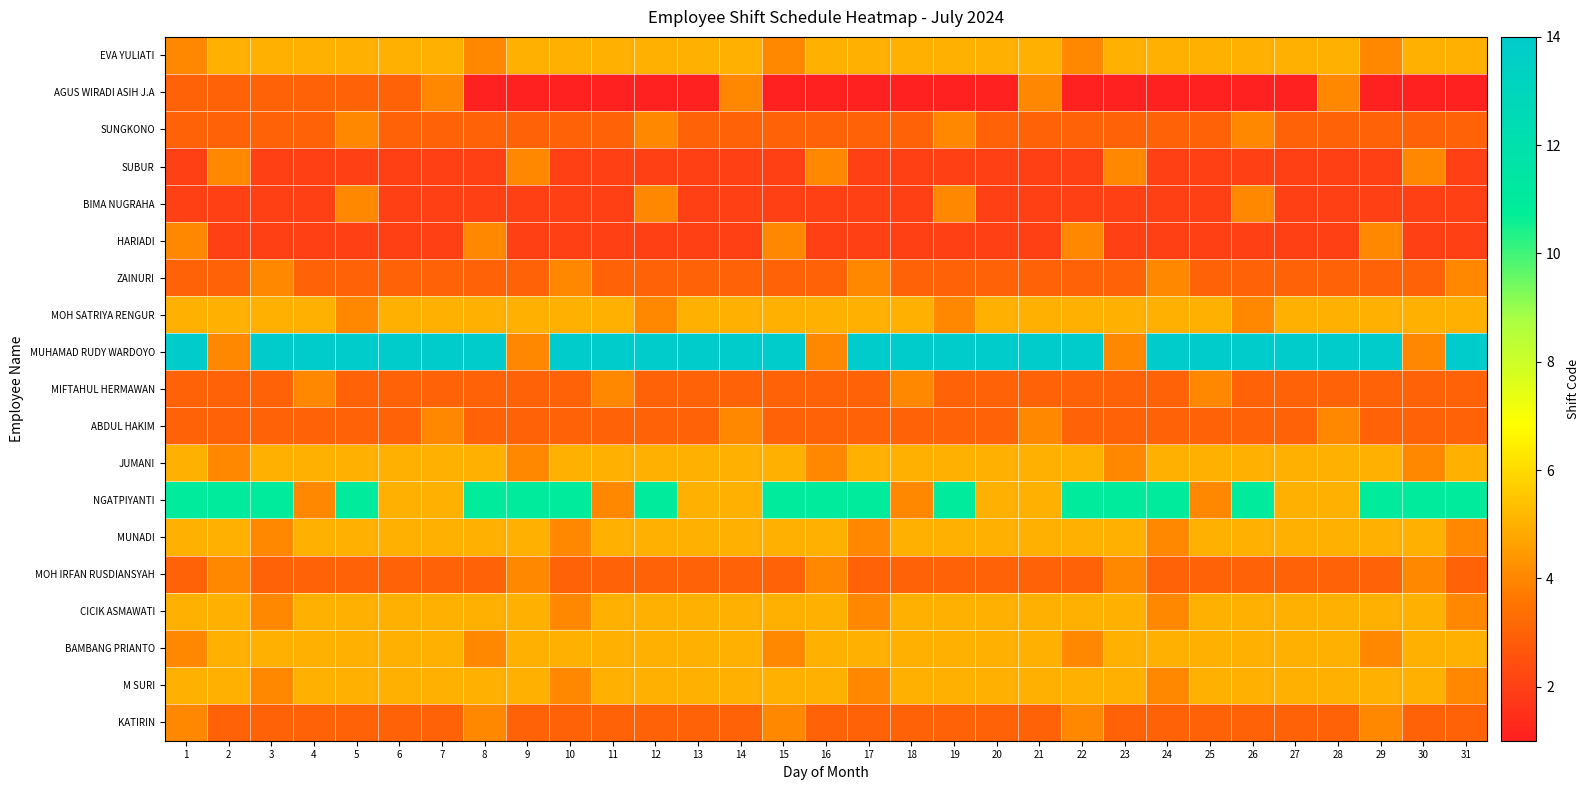

Rank the series by their maximum value, from lowest to highest.

AGUS WIRADI ASIH J.A, SUNGKONO, SUBUR, BIMA NUGRAHA, HARIADI, ZAINURI, MIFTAHUL HERMAWAN, ABDUL HAKIM, MOH IRFAN RUSDIANSYAH, KATIRIN, EVA YULIATI, MOH SATRIYA RENGUR, JUMANI, MUNADI, CICIK ASMAWATI, BAMBANG PRIANTO, M SURI, NGATPIYANTI, MUHAMAD RUDY WARDOYO